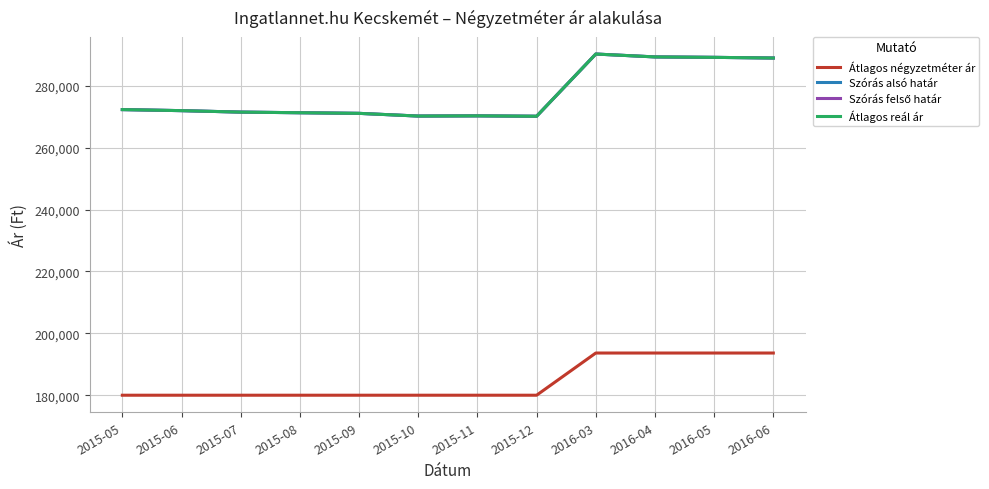

Which has a higher value, 2015-07 or 2015-05?

2015-07